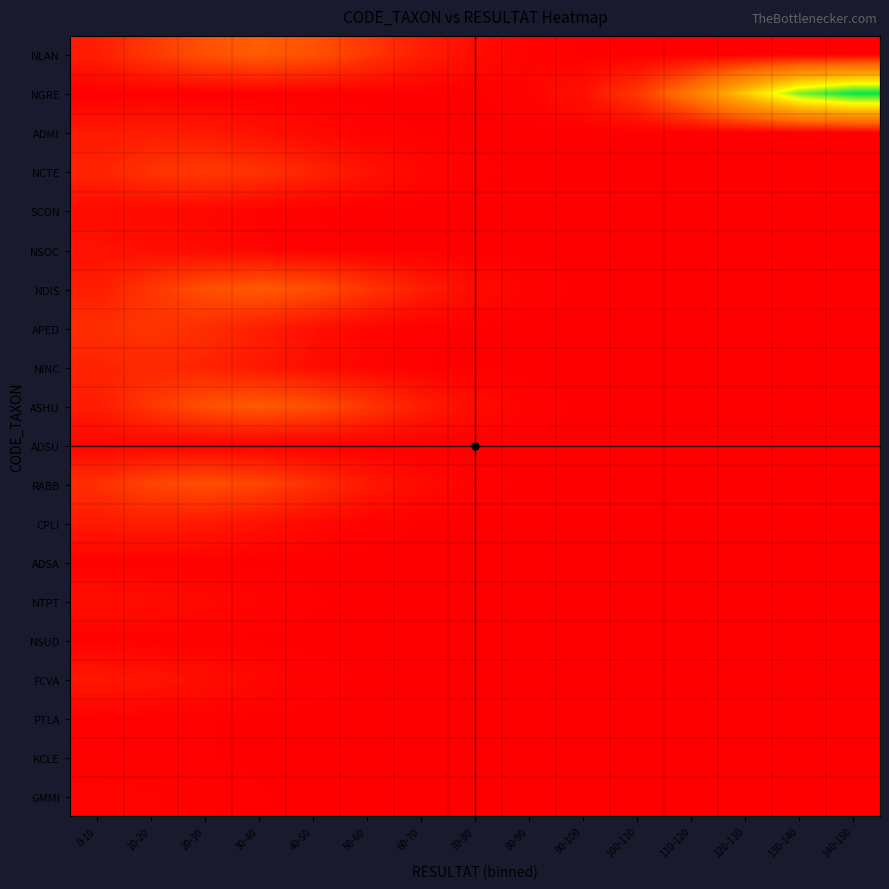

At how many categories does at least one series exceed 0?

15